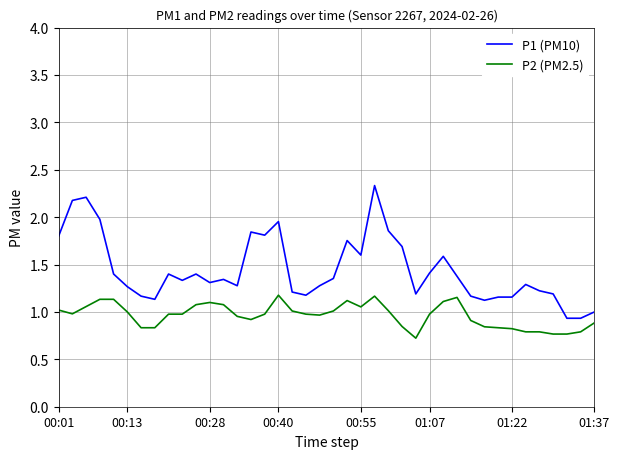

List the series in order of their overall mean, highest first.

P1 (PM10), P2 (PM2.5)